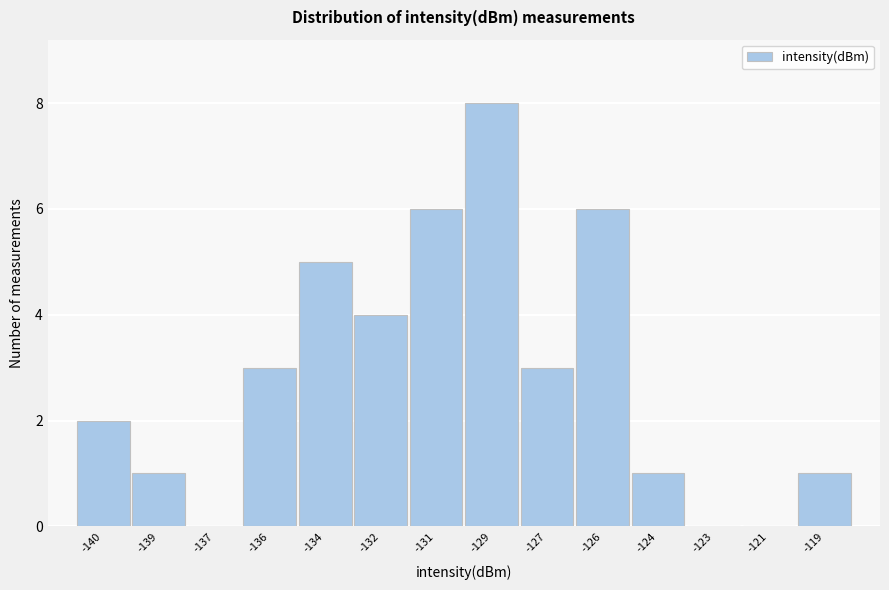

Reading right to left, what are all the values shown in this chart?

-119=1	-121=0	-123=0	-124=1	-126=6	-127=3	-129=8	-131=6	-132=4	-134=5	-136=3	-137=0	-139=1	-140=2